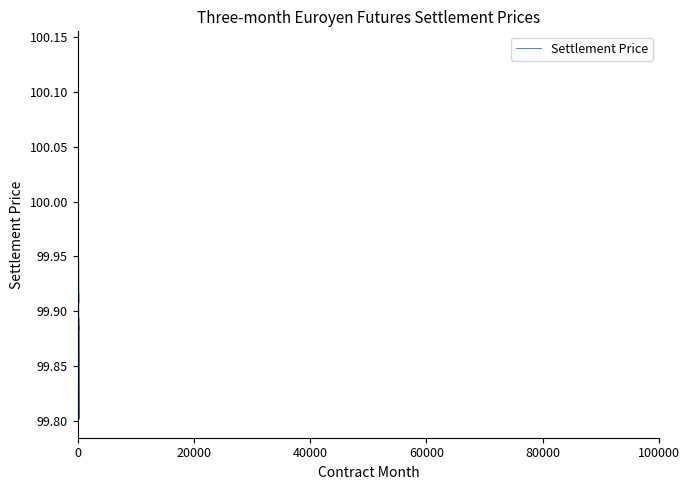

Does the chart display data point markers on the line(s)?

No